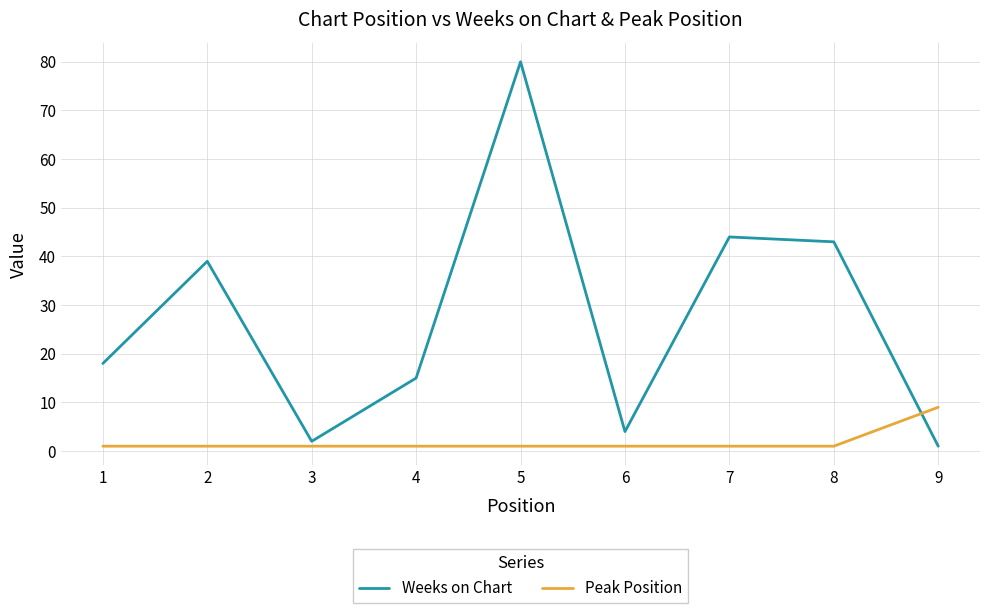

The Peak Position series shows 1 at 1. True or false?

True